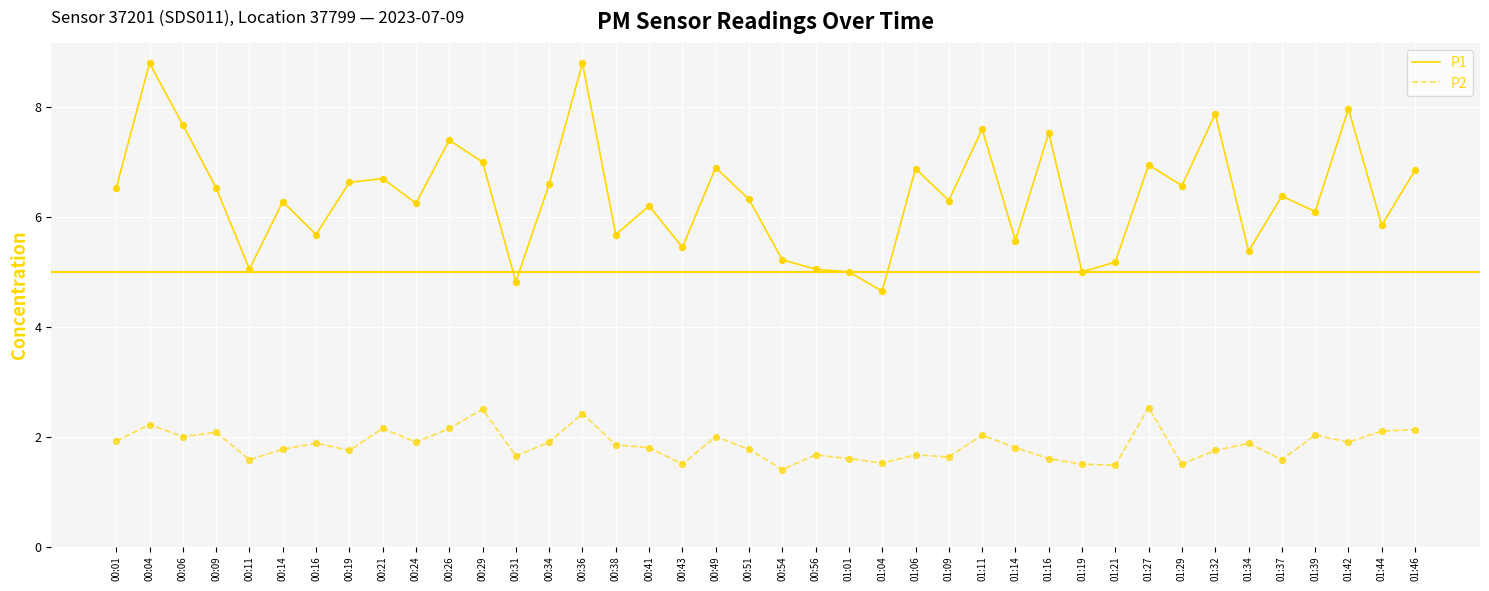

What is the difference between the highest and lowest values at 01:32?

6.1